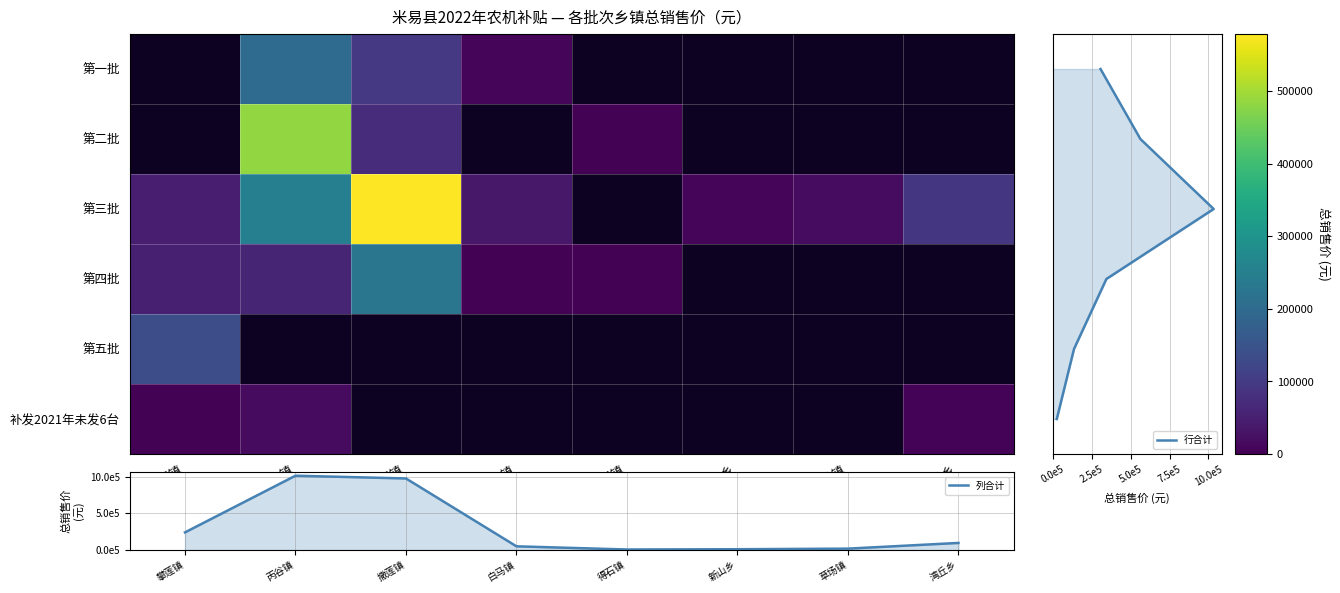

What is the difference between the maximum and minimum values in the 第一批 series?

201540